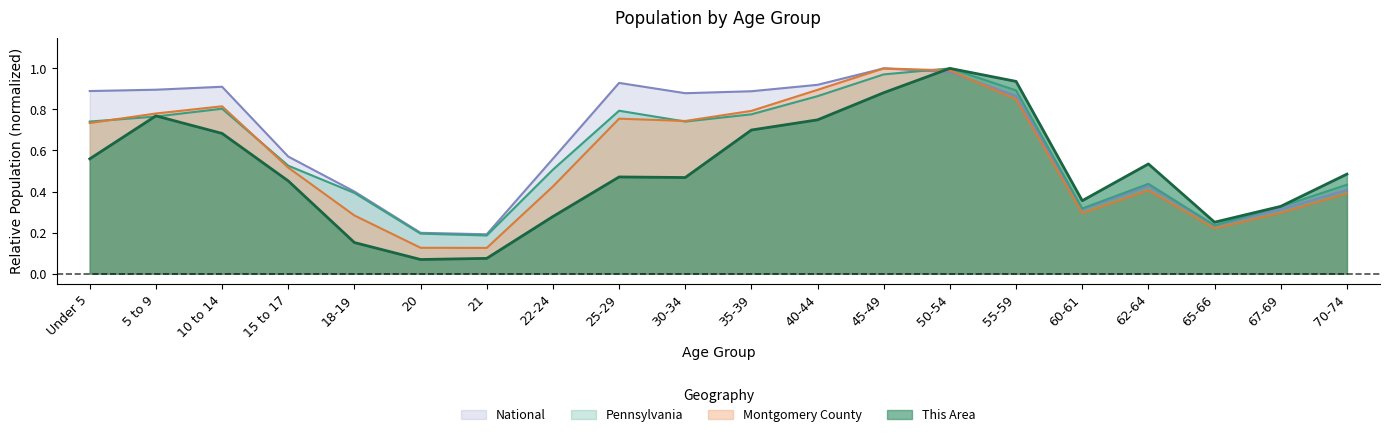

List the series in order of their overall mean, lowest first.

This Area, Montgomery County, Pennsylvania, National